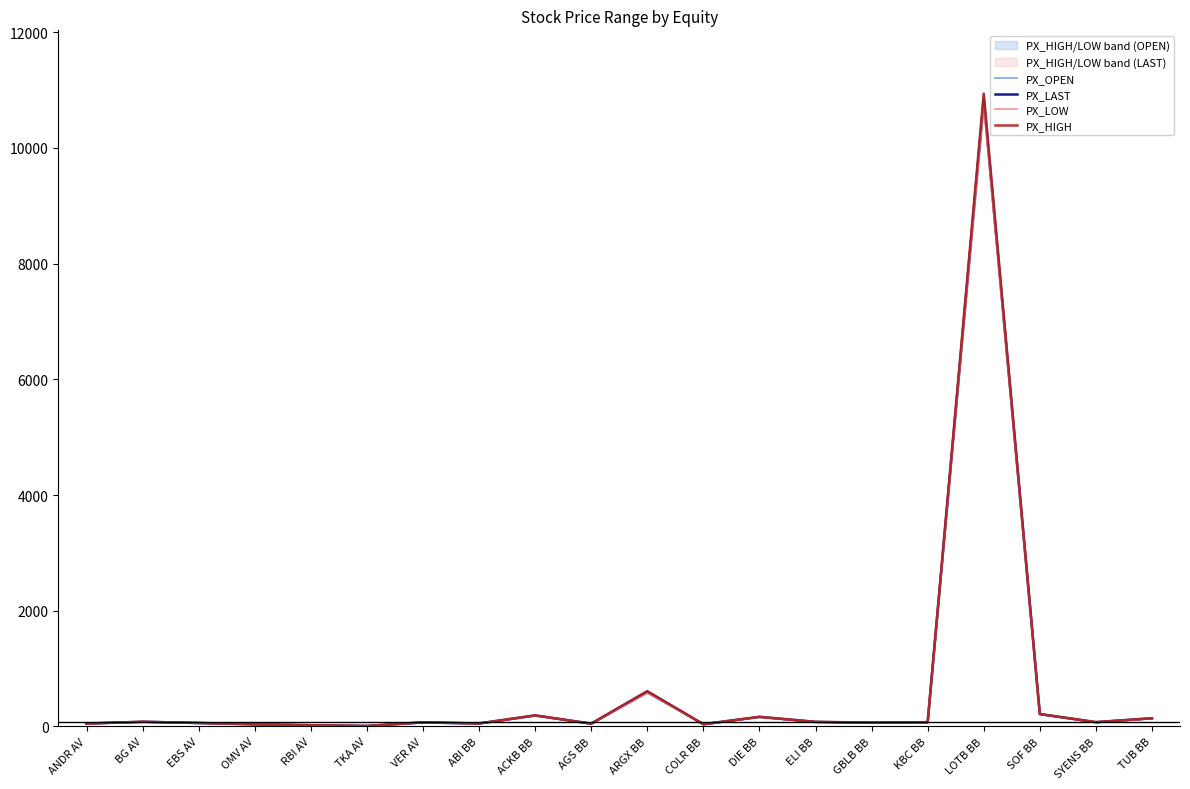

True or false: PX_LAST and PX_HIGH cross at least once.

False